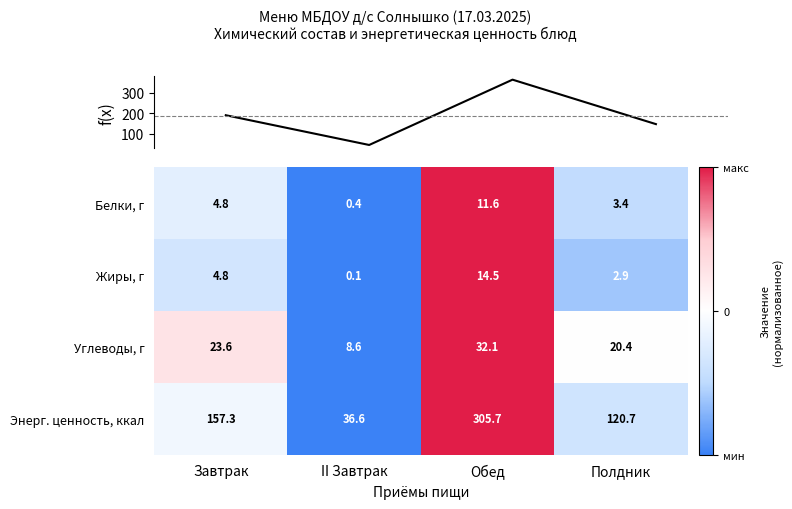

At which label does Жиры, г reach its minimum?

II Завтрак